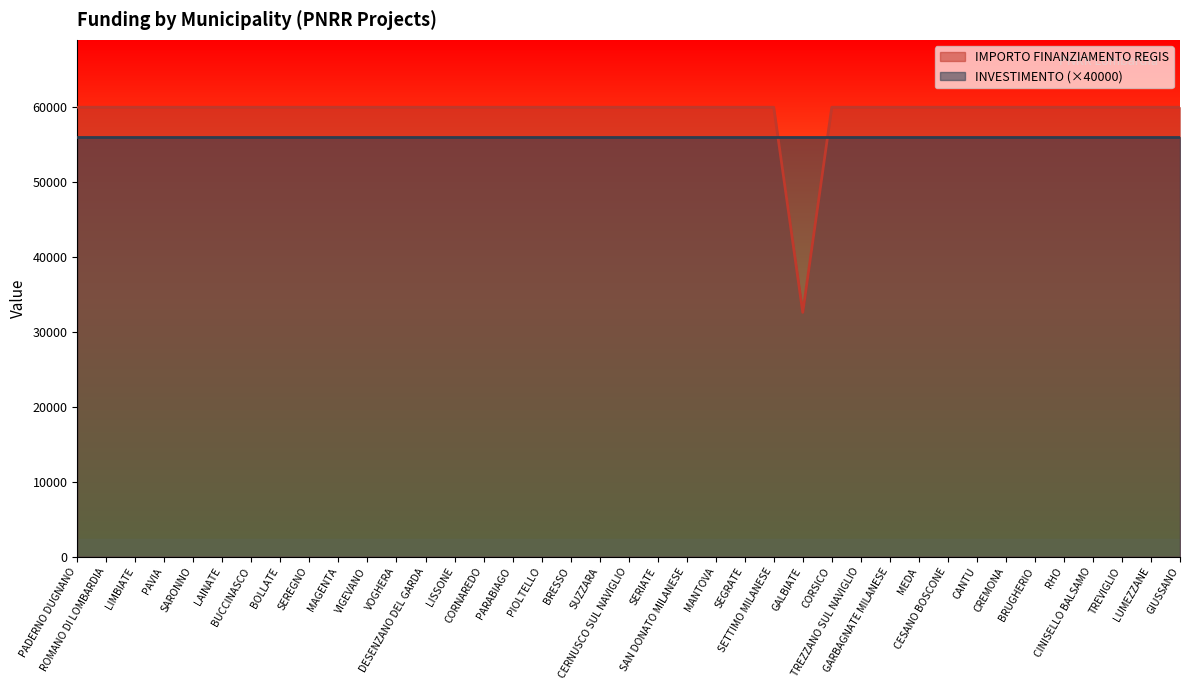

List the labels in order of value, largest first.

PADERNO DUGNANO, ROMANO DI LOMBARDIA, LIMBIATE, PAVIA, SARONNO, LAINATE, BUCCINASCO, BOLLATE, SEREGNO, MAGENTA, VIGEVANO, VOGHERA, DESENZANO DEL GARDA, LISSONE, CORNAREDO, PARABIAGO, PIOLTELLO, BRESSO, SUZZARA, CERNUSCO SUL NAVIGLIO, SERIATE, SAN DONATO MILANESE, MANTOVA, SEGRATE, SETTIMO MILANESE, CORSICO, TREZZANO SUL NAVIGLIO, GARBAGNATE MILANESE, MEDA, CESANO BOSCONE, CANTU, CREMONA, BRUGHERIO, RHO, CINISELLO BALSAMO, TREVIGLIO, LUMEZZANE, GIUSSANO, GALBIATE